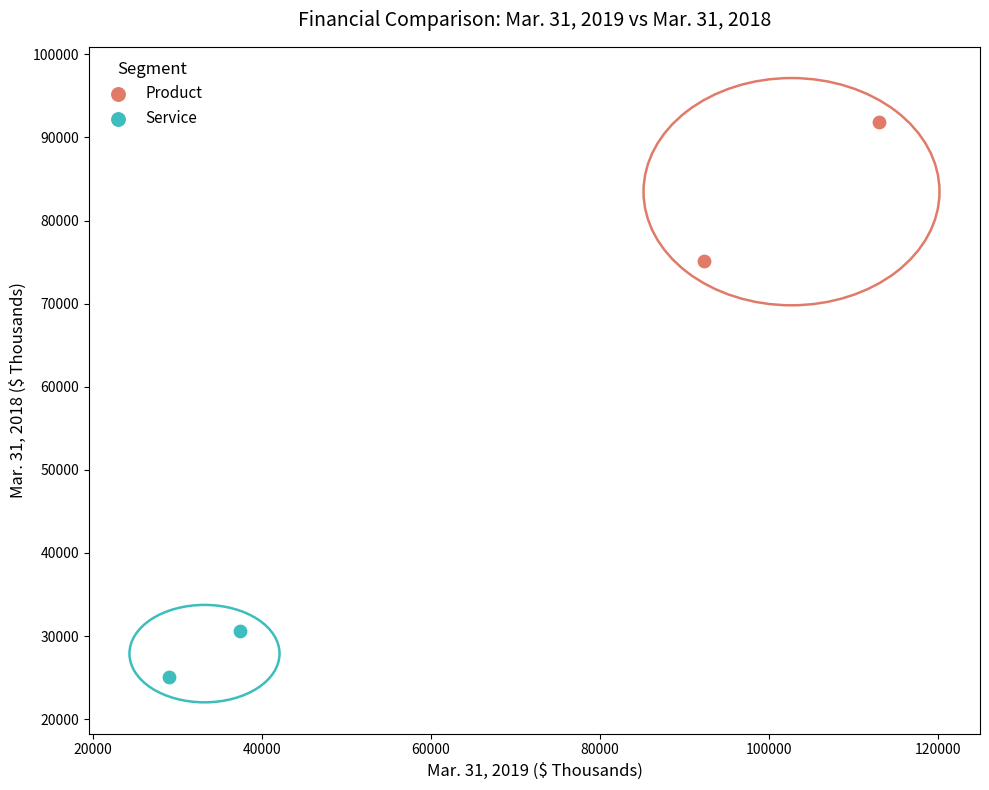

Which series contains the lowest Y value?

Service